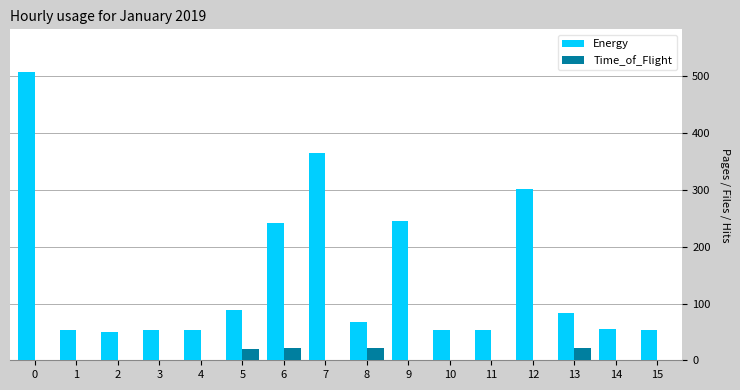

How many categories are shown in the chart?

16